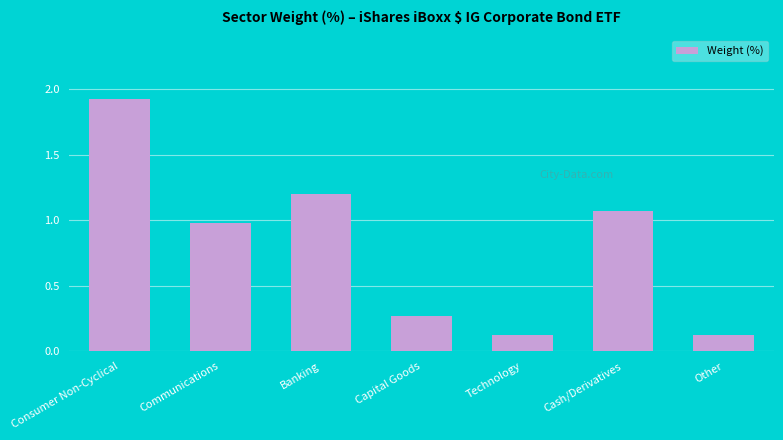

The value at Technology is 0.0. True or false?

False